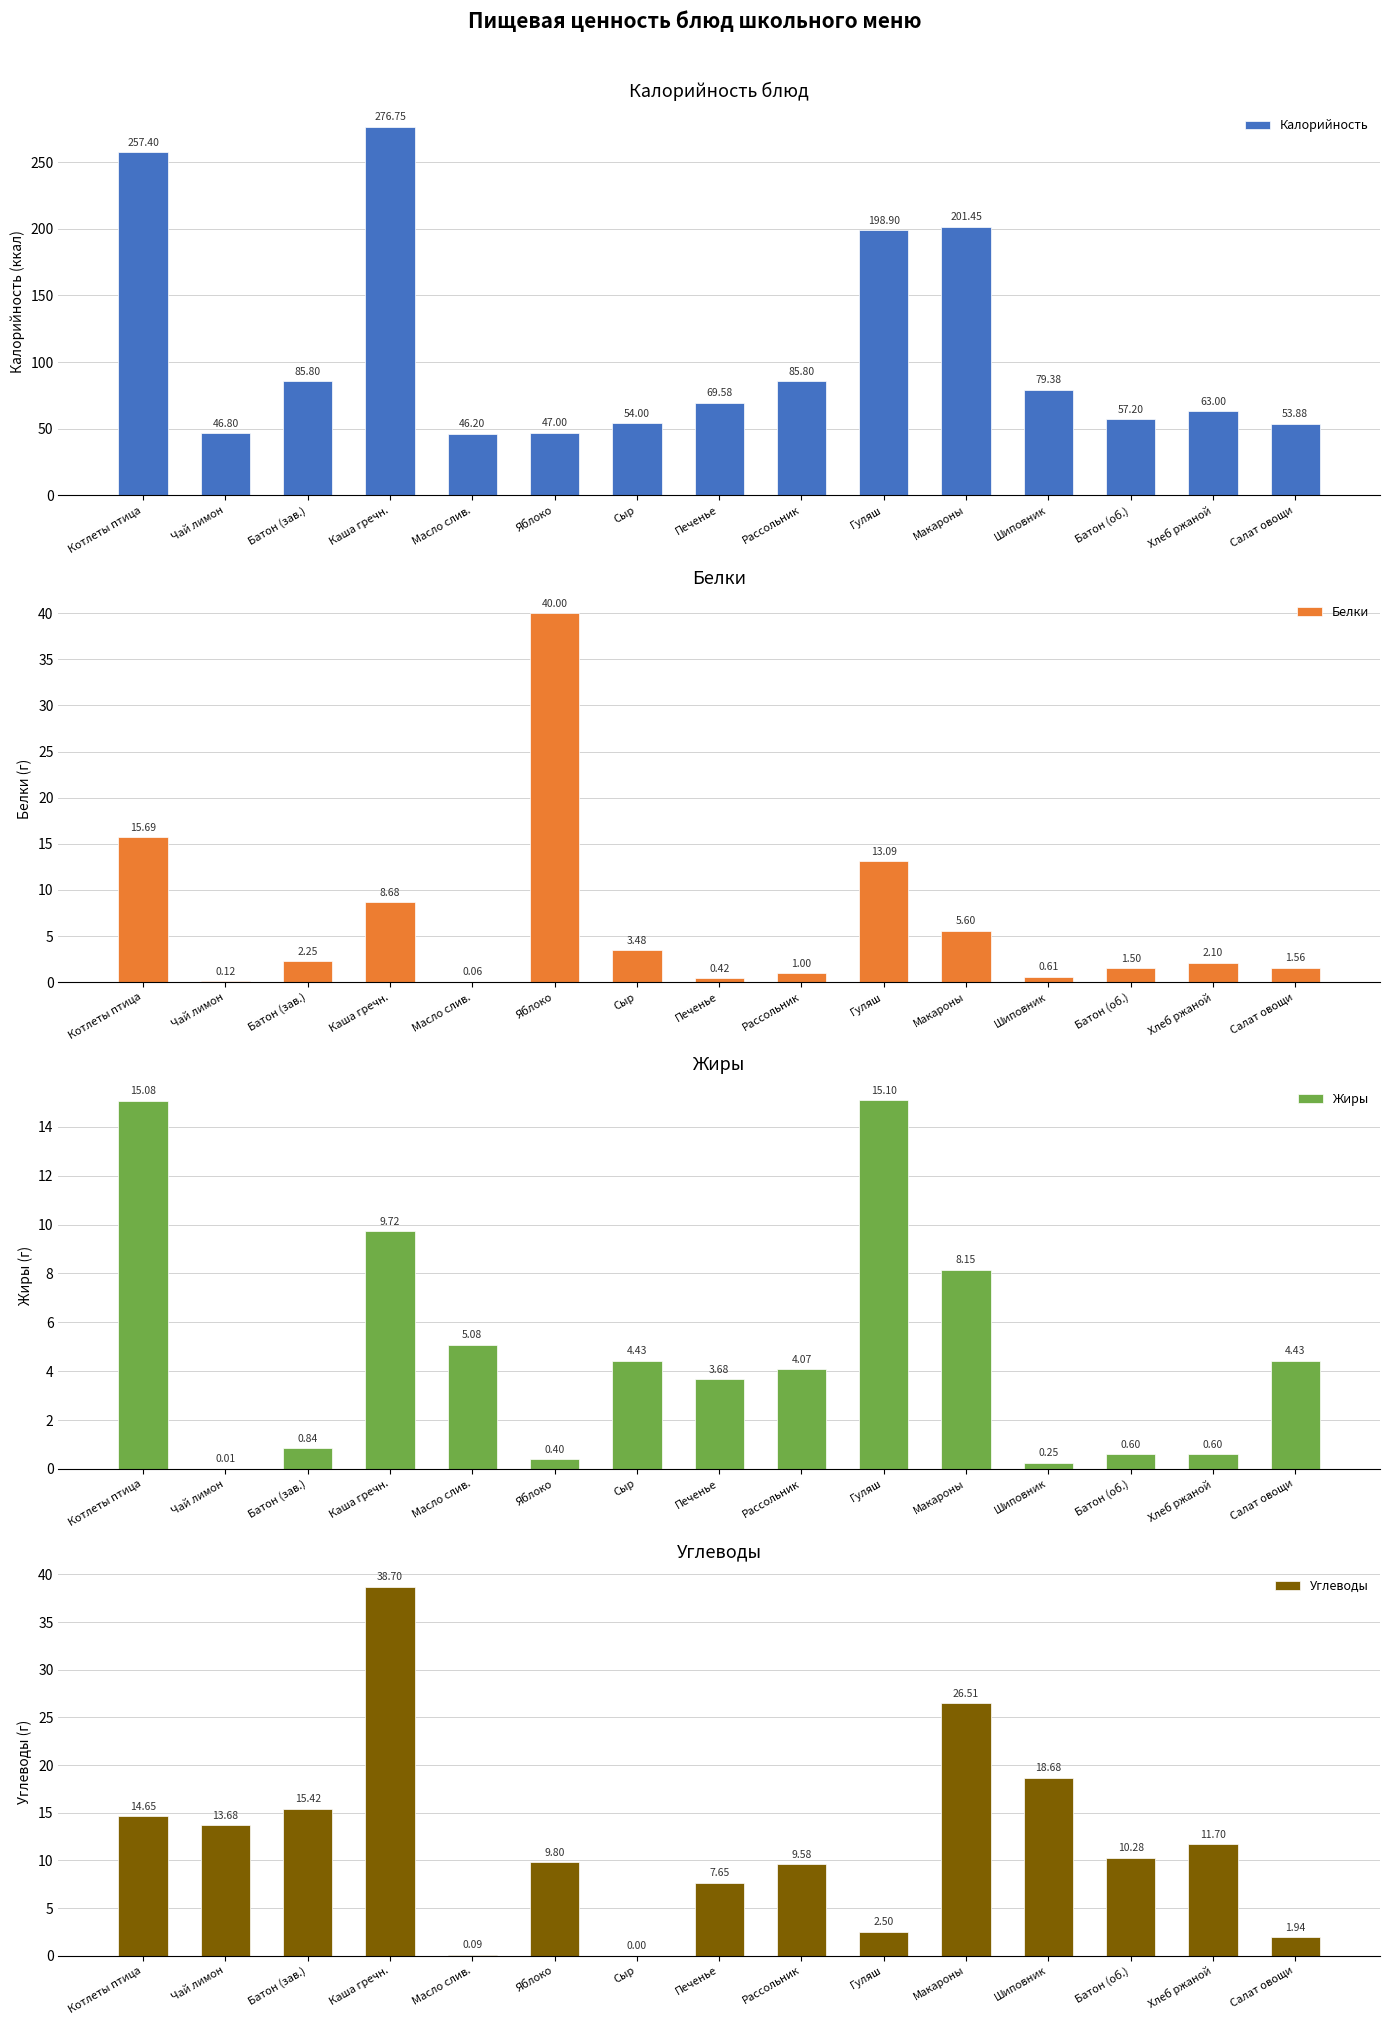

What is the sum of all Углеводы values?

181.2